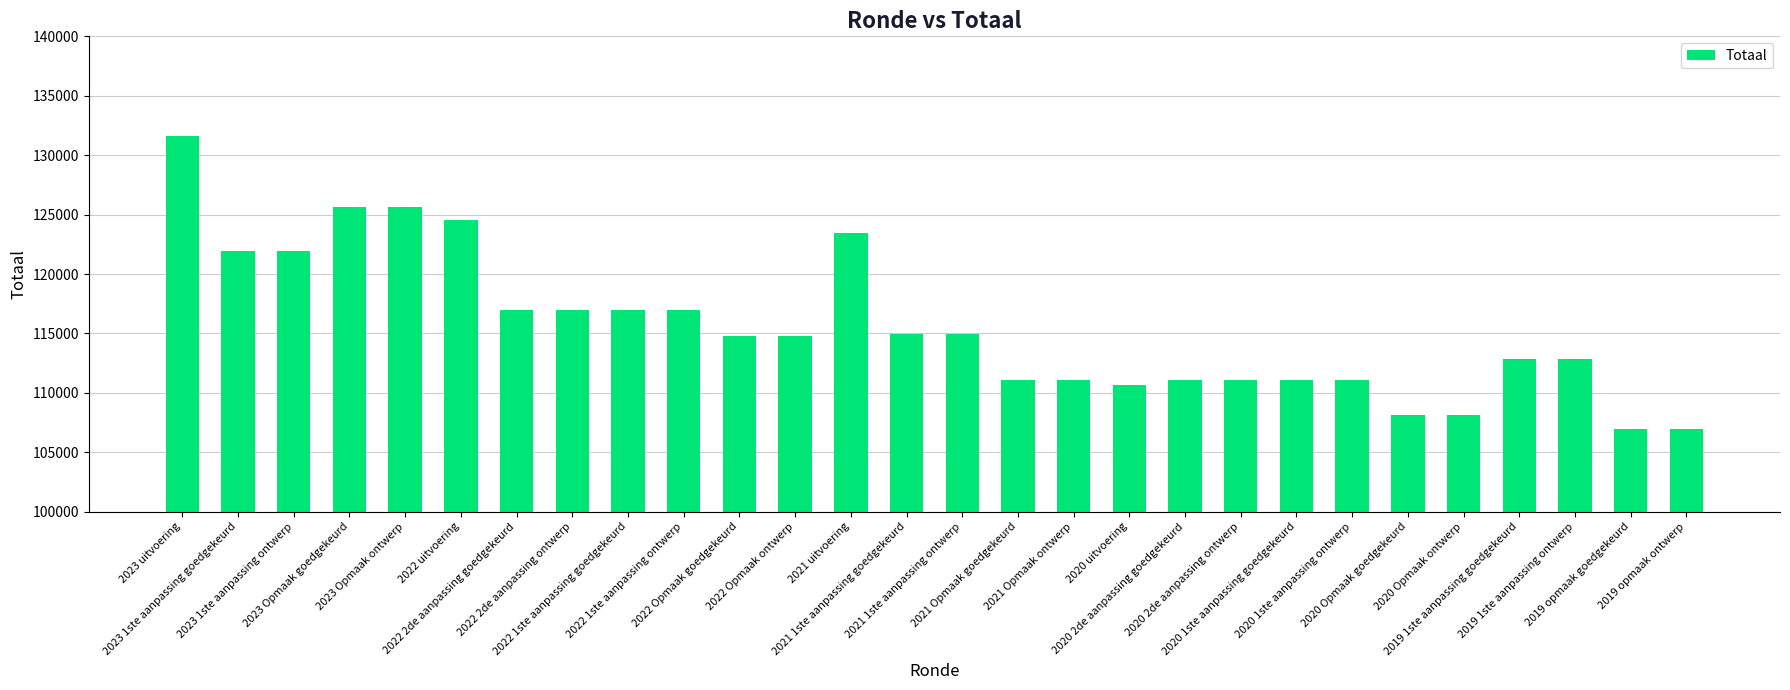

The chart shows a value of 196060 at 2021 1ste aanpassing ontwerp. True or false?

False